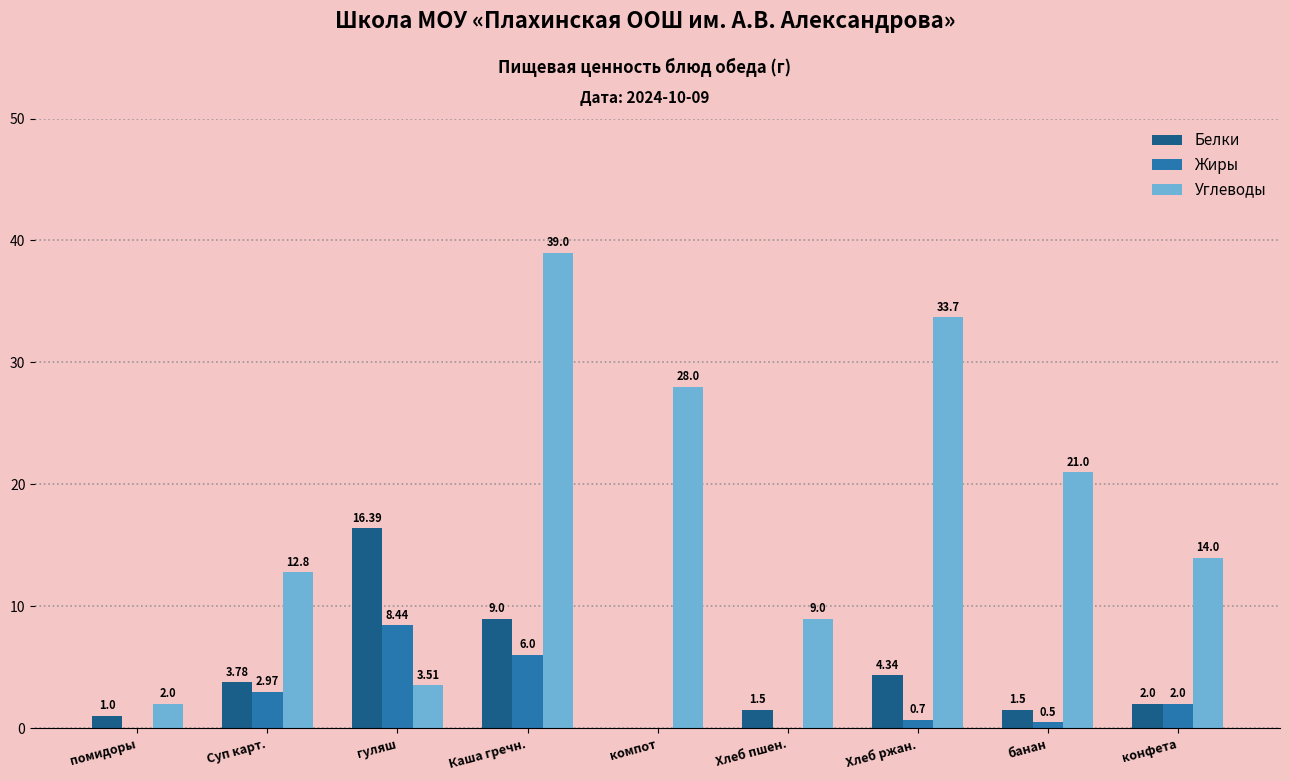

What is the difference between the Белки values at гуляш and Каша гречн.?

7.4